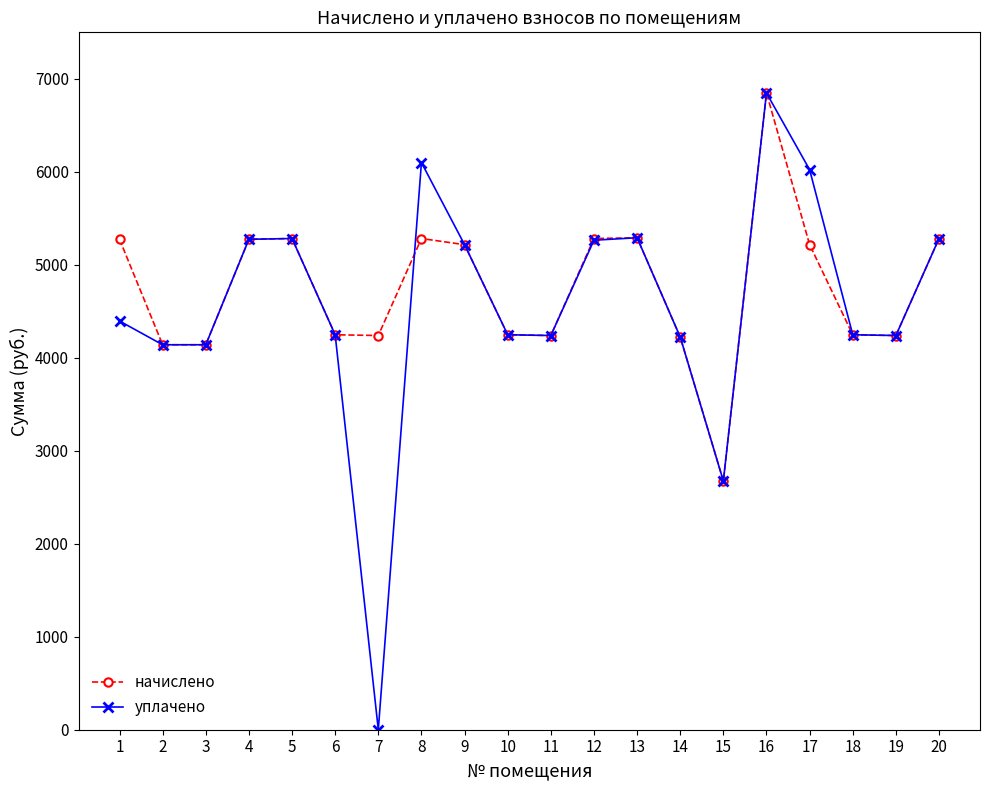

Which label corresponds to the largest value in the chart?

16